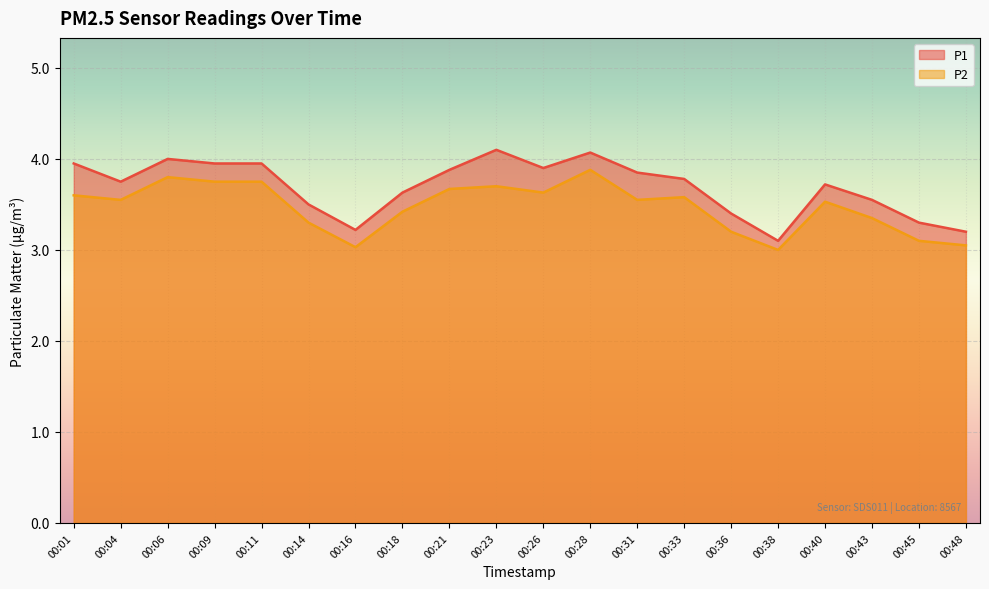

Rank the categories by P2 value from lowest to highest.

00:38, 00:16, 00:48, 00:45, 00:36, 00:14, 00:43, 00:18, 00:40, 00:04, 00:31, 00:33, 00:01, 00:26, 00:21, 00:23, 00:09, 00:11, 00:06, 00:28